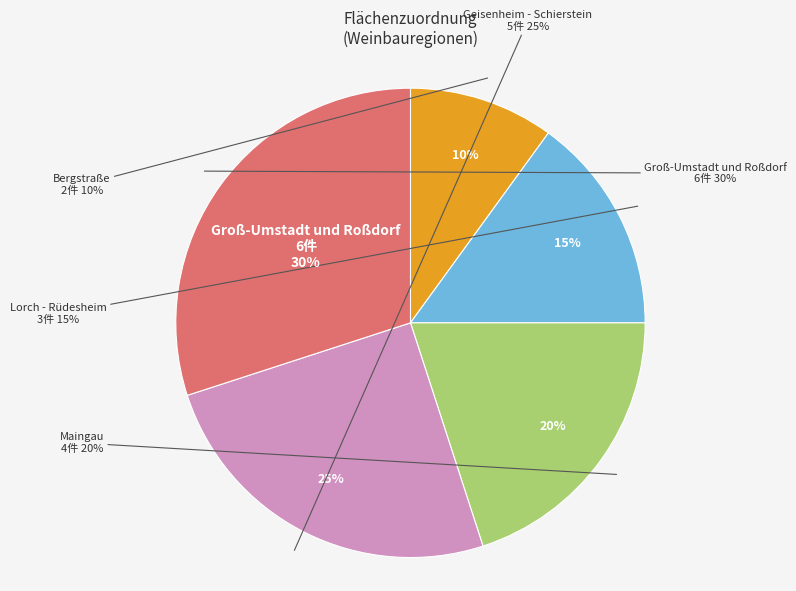

What percentage is NOT represented by Lorch - Rüdesheim?

85.0%